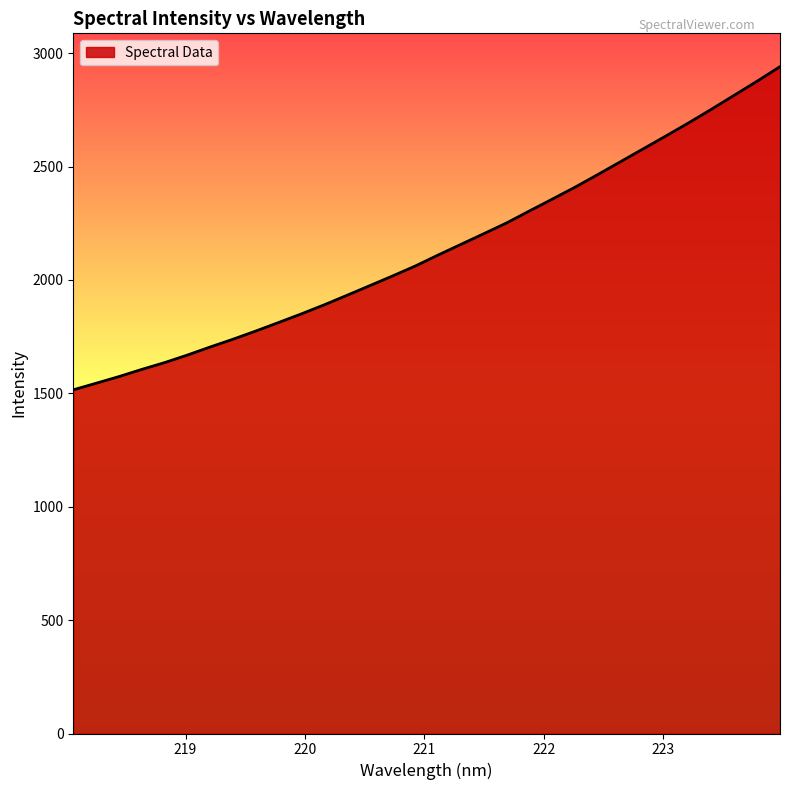

What is the maximum value shown in the chart?

2940.5